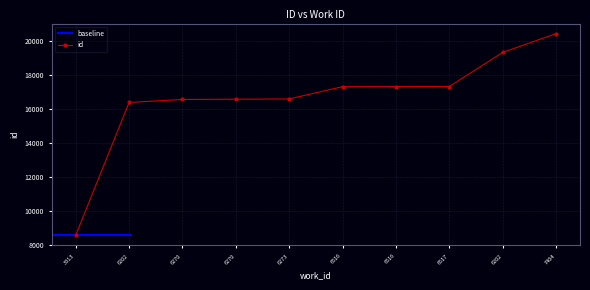

True or false: there are more than 0 points higher than both neighbors.

False